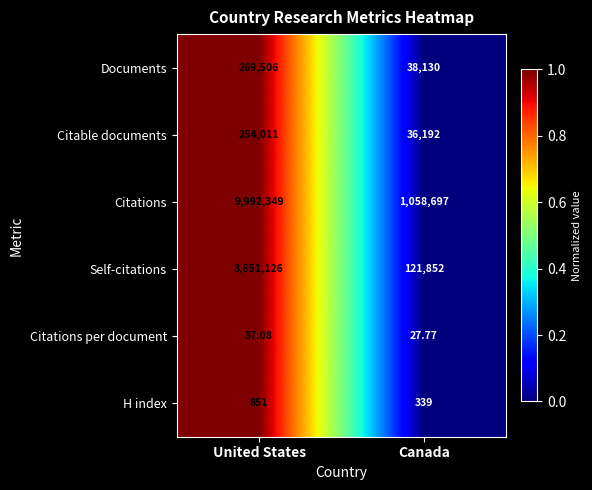

List the labels in order of Citations value, smallest first.

Canada, United States